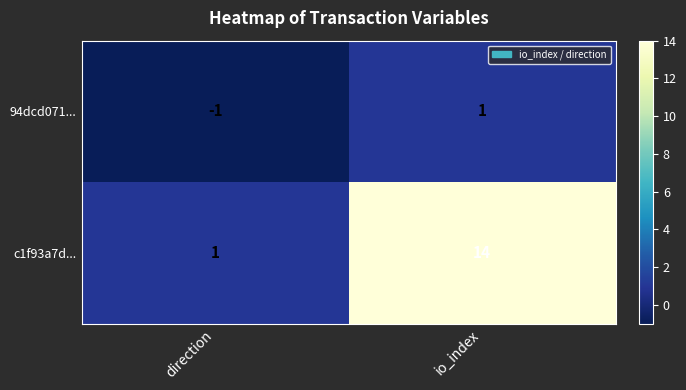

What value does the c1f93a7d... series have at io_index?

14